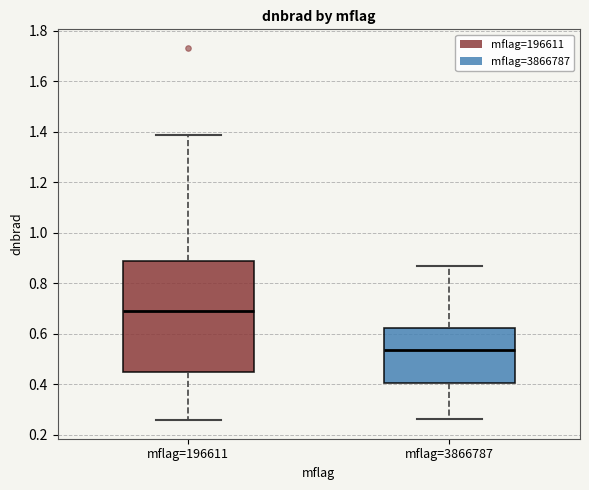

Which box has the lowest median line?

mflag=3866787